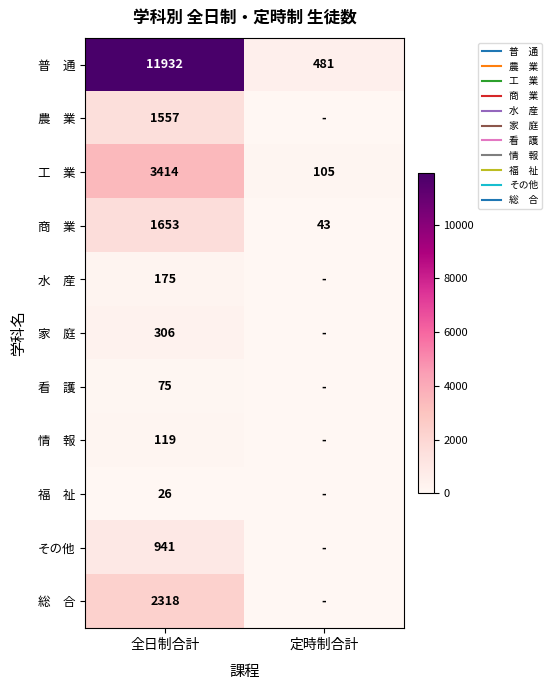

What is the difference between the 家 庭 values at 全日制合計 and 定時制合計?

306